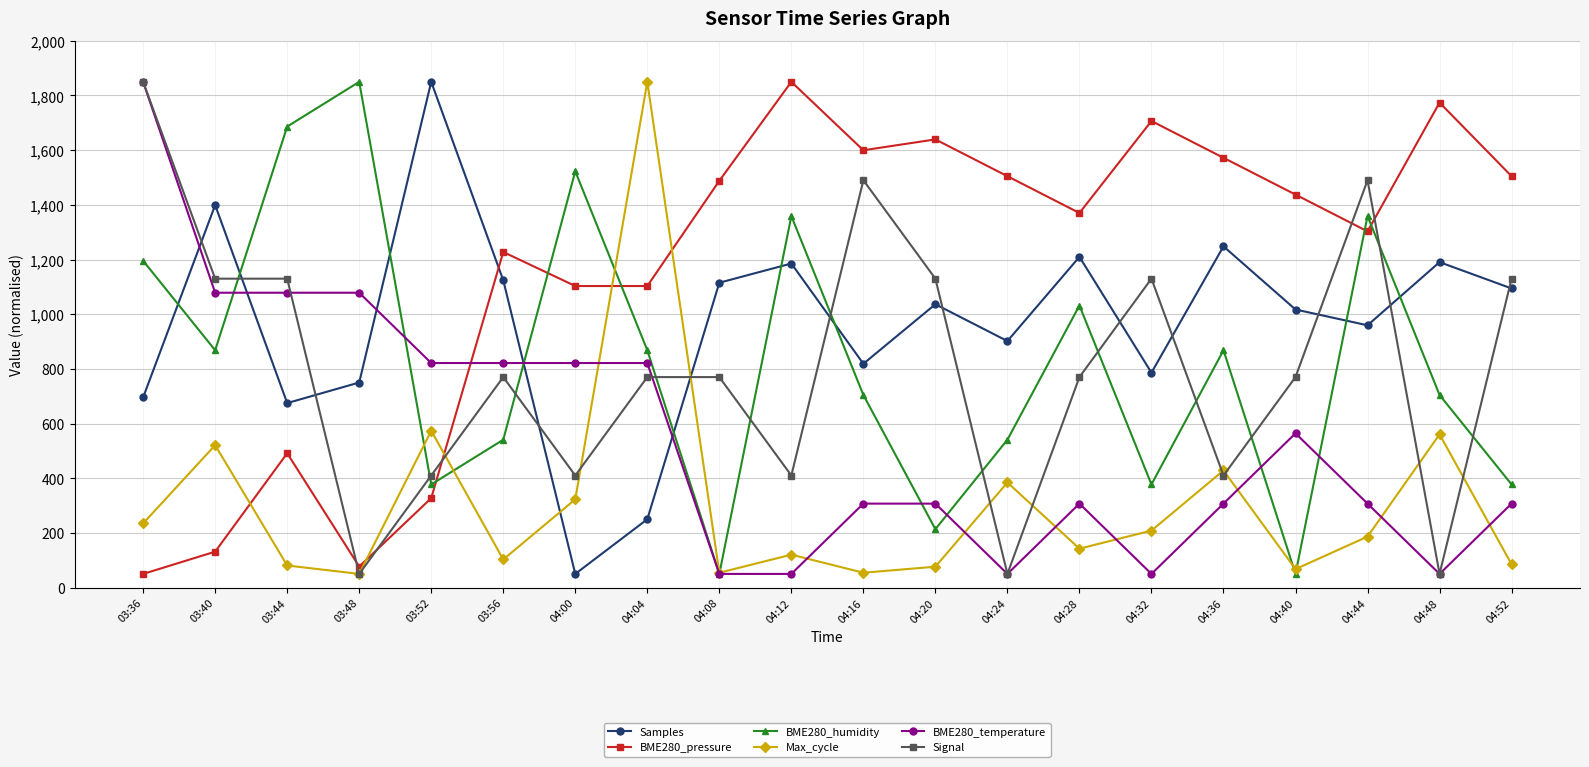

At which category is the sum across all series the highest?

03:36